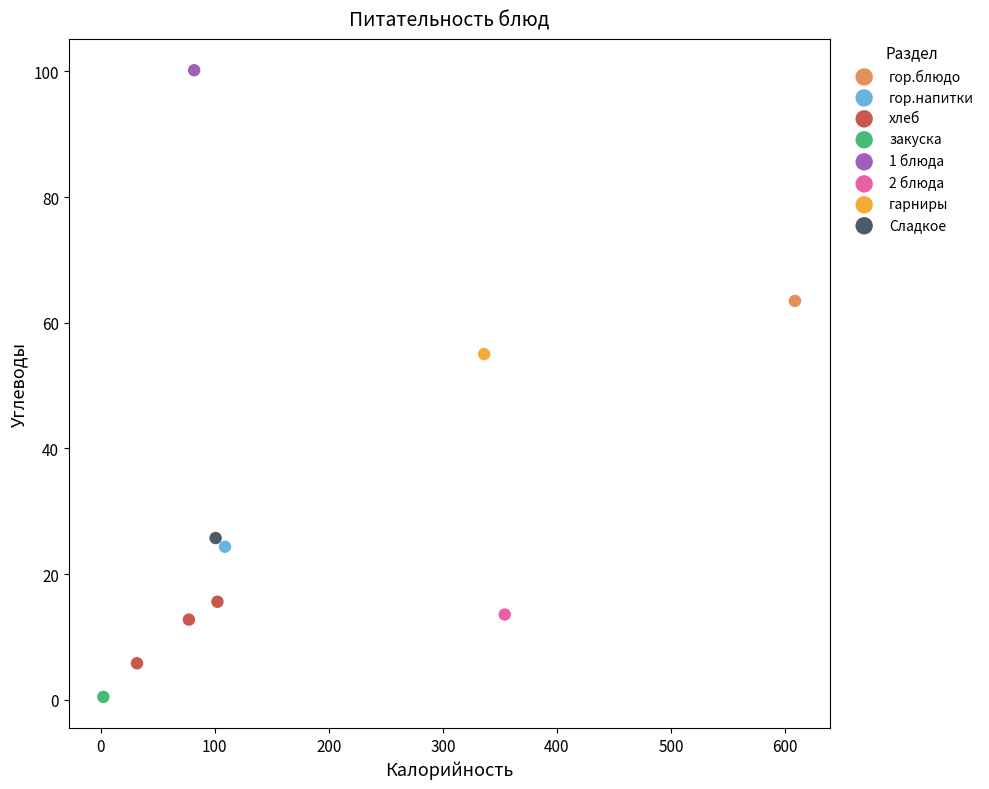

What are all the series names shown in the legend?

гор.блюдо, гор.напитки, хлеб, закуска, 1 блюда, 2 блюда, гарниры, Сладкое